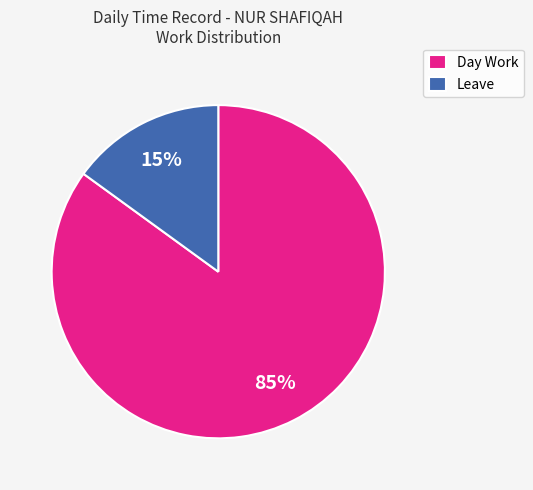

To the nearest percent, what is the combined percentage of Leave and Day Work?

100%